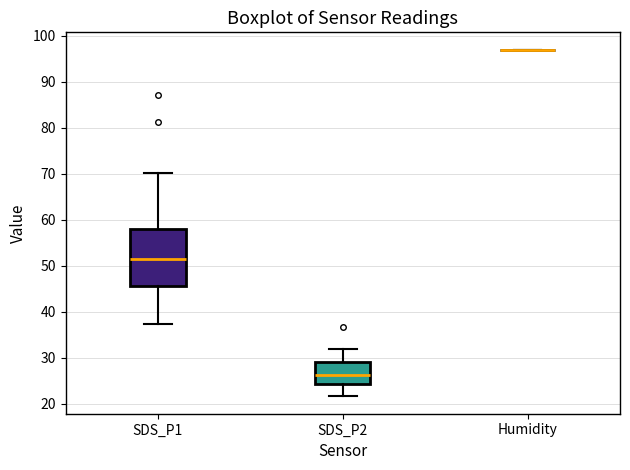

Reading left to right, read every box against the y-axis: the position of its median line, the range the box covers, and the ends of its whiskers. The values are not printed on the chart, so give them approximately, as read against the axis.

SDS_P1: median 51, box 46 to 58, whiskers 37 to 70
SDS_P2: median 26, box 24 to 29, whiskers 22 to 32
Humidity: box collapsed to a line at 97, whiskers 97 to 97